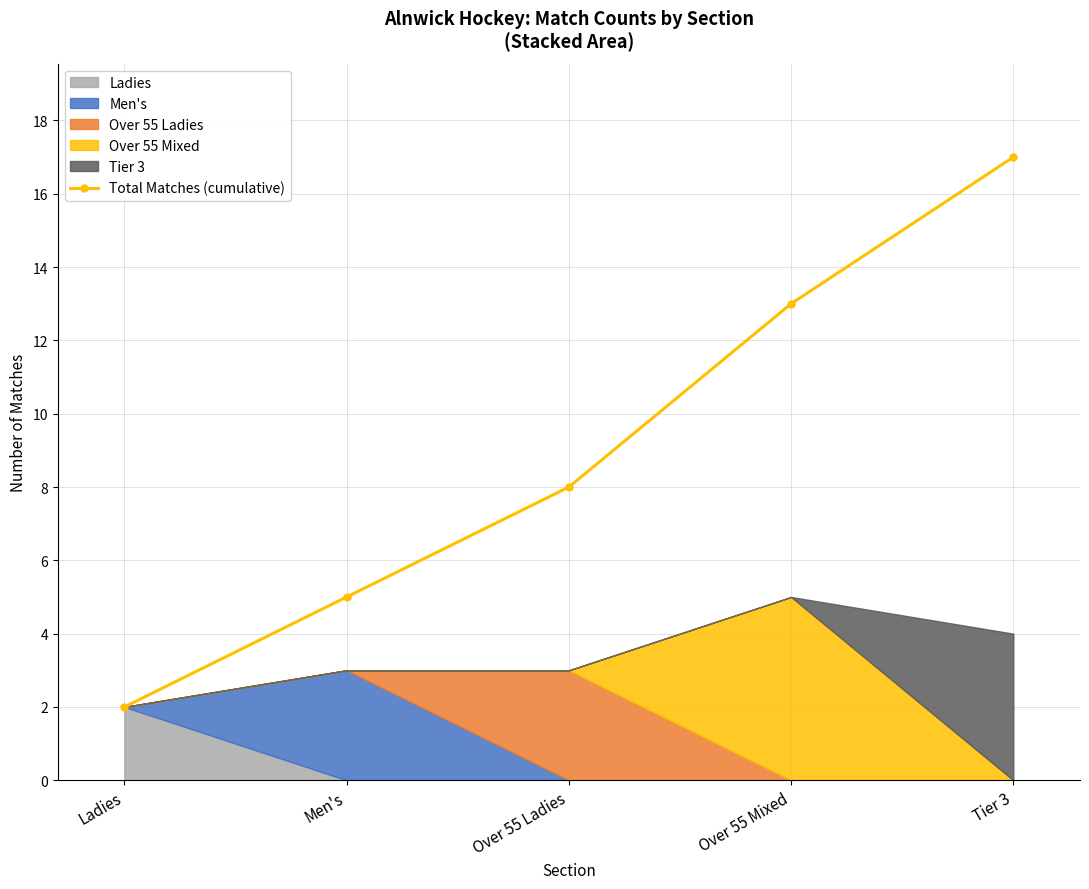

What position from the left is Men's?

2